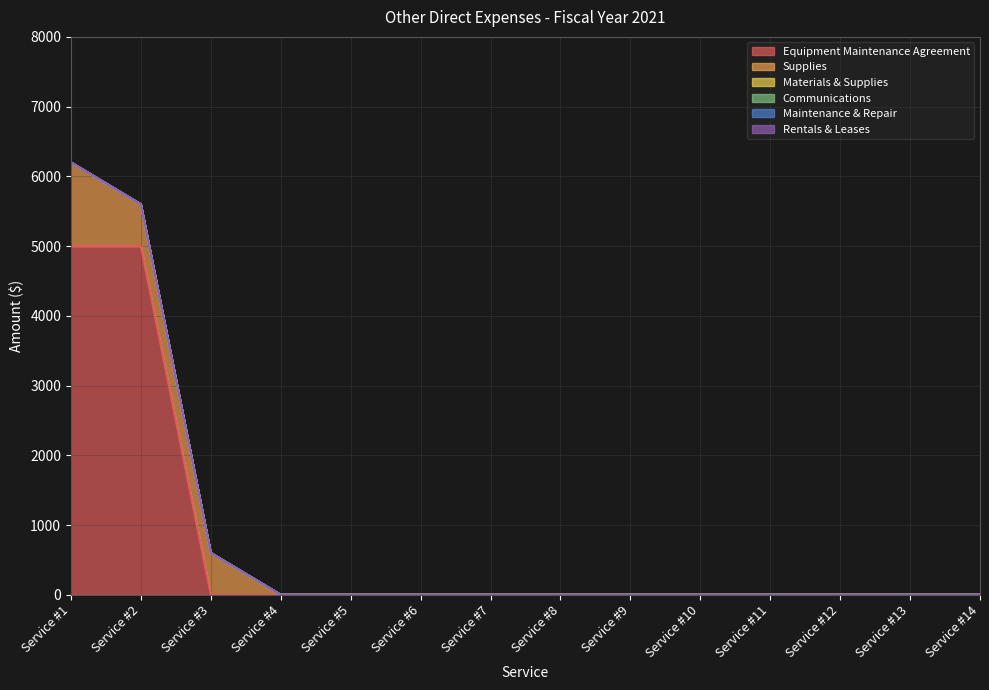

How many series are shown in this chart?

6